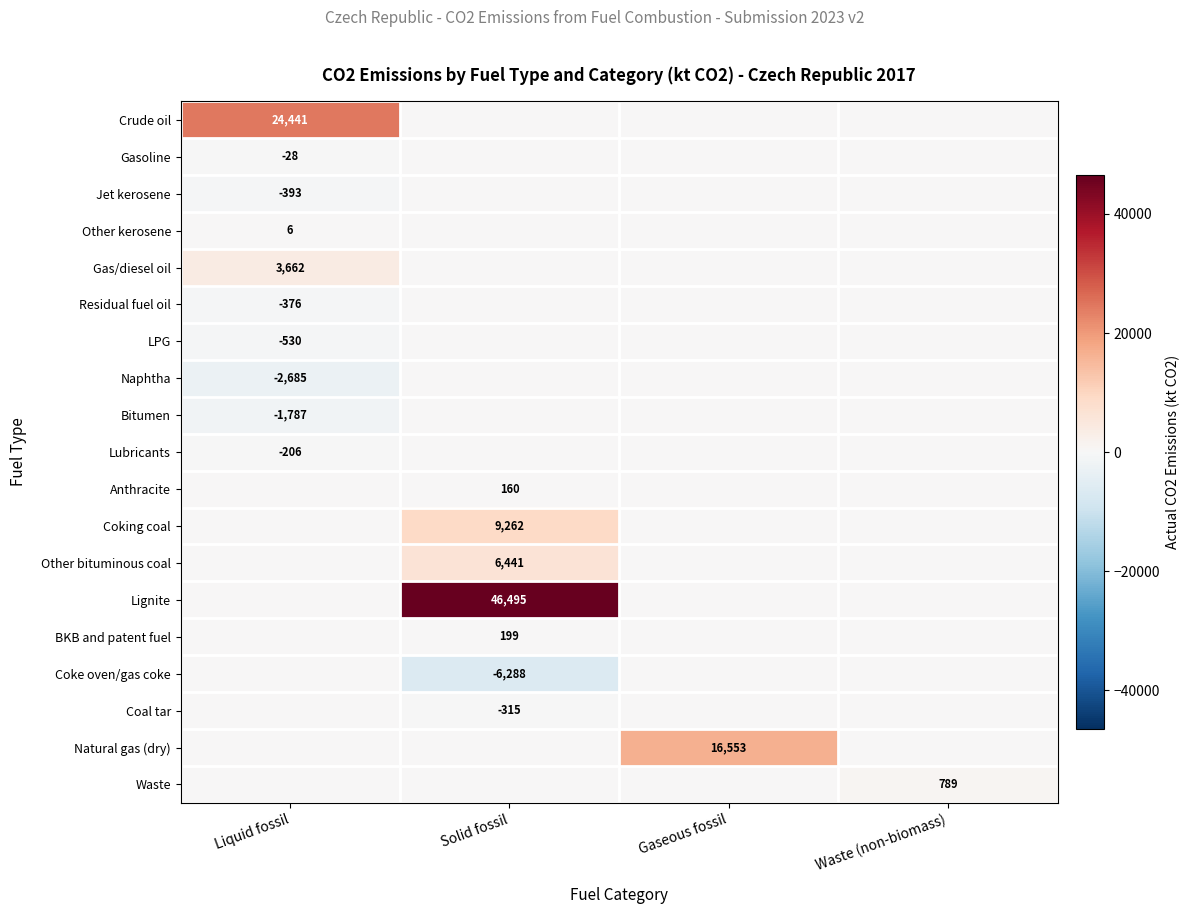

At how many categories does at least one series exceed 18245?

2